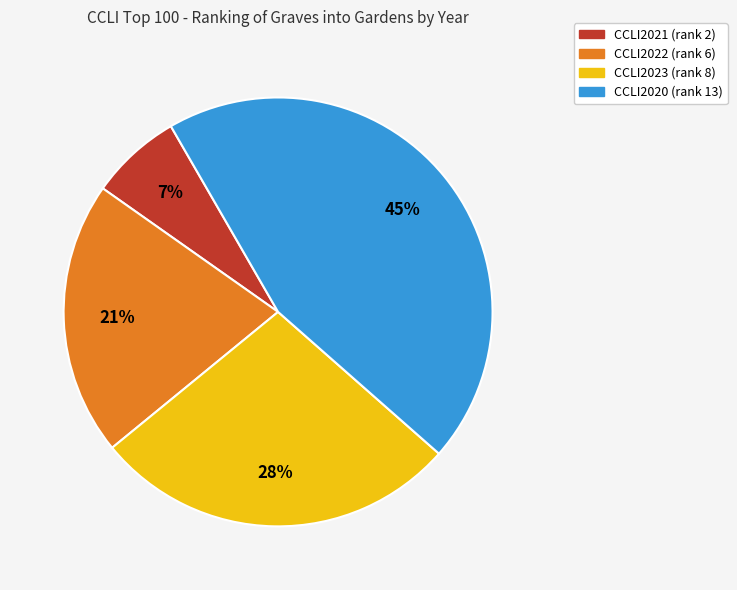

Is it true that CCLI2021 is 16% of the pie?

False